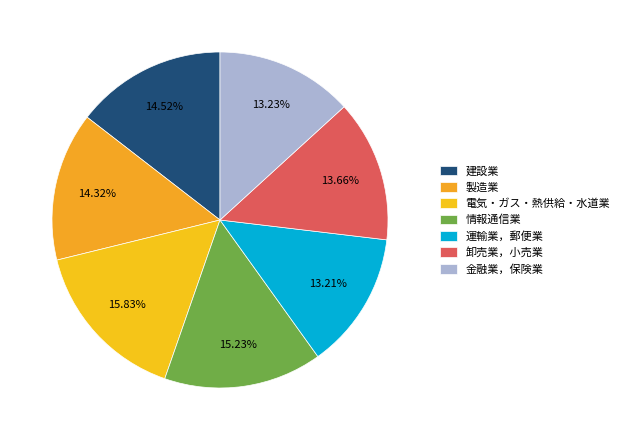

Is the sum of 卸売業，小売業 and 情報通信業 greater than half?

No